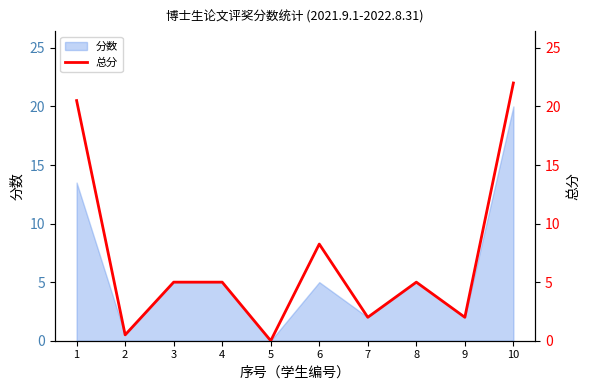

At which label does the data first exceed 5?

1